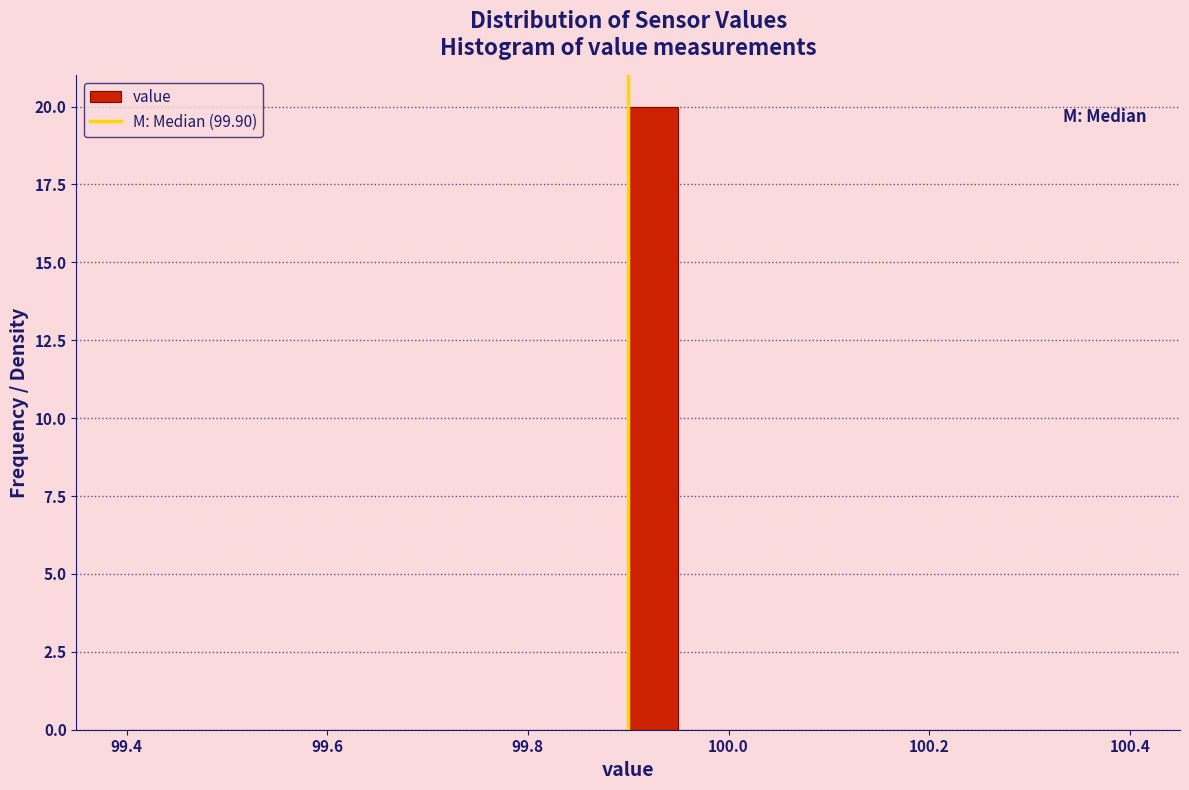

Read against the x-axis, roughly where is the centre of the tallest bar?

99.92